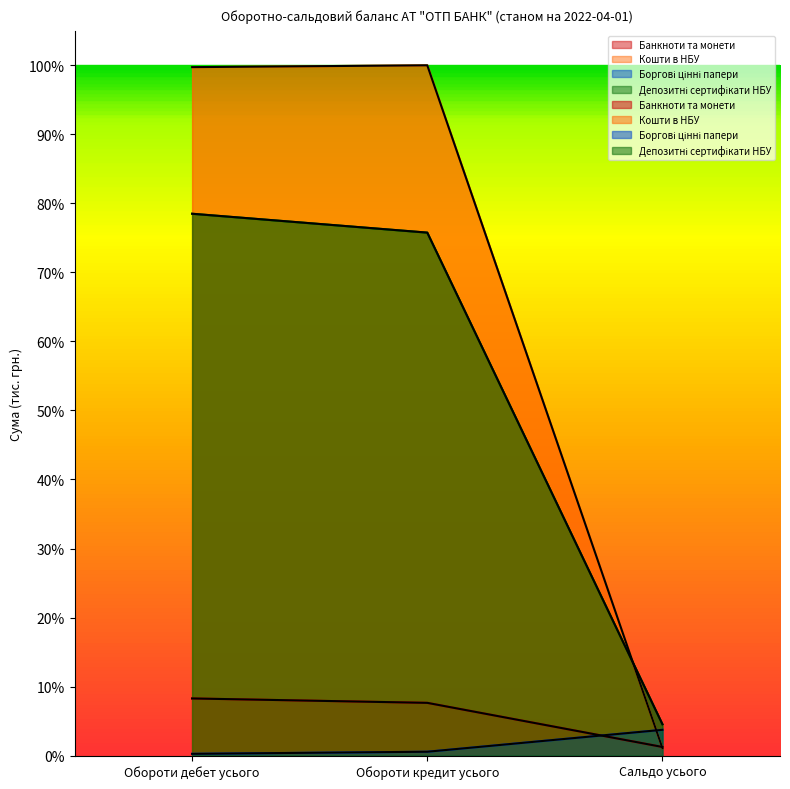

How many categories are shown in the chart?

3